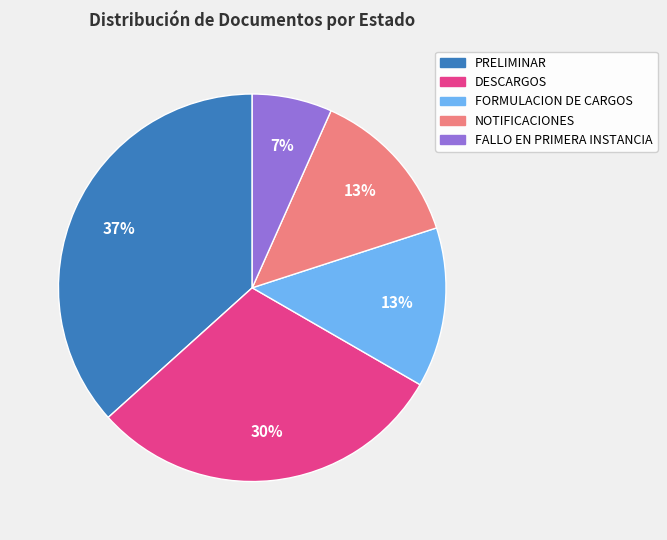

Is it true that DESCARGOS is 30% of the pie?

True